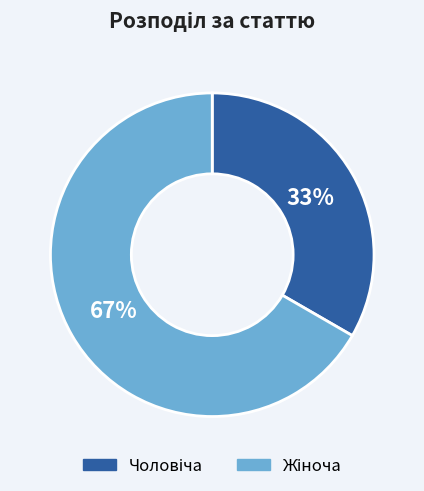

To the nearest percent, what is the average slice percentage?

50%